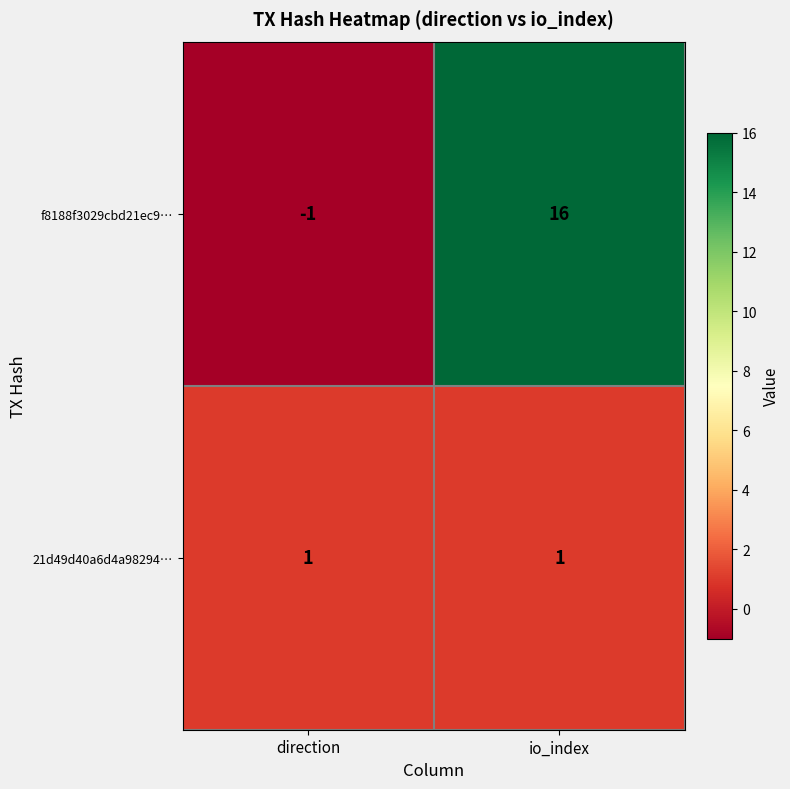

Which series has the largest total across all categories?

f8188f3029cbd21ec9…